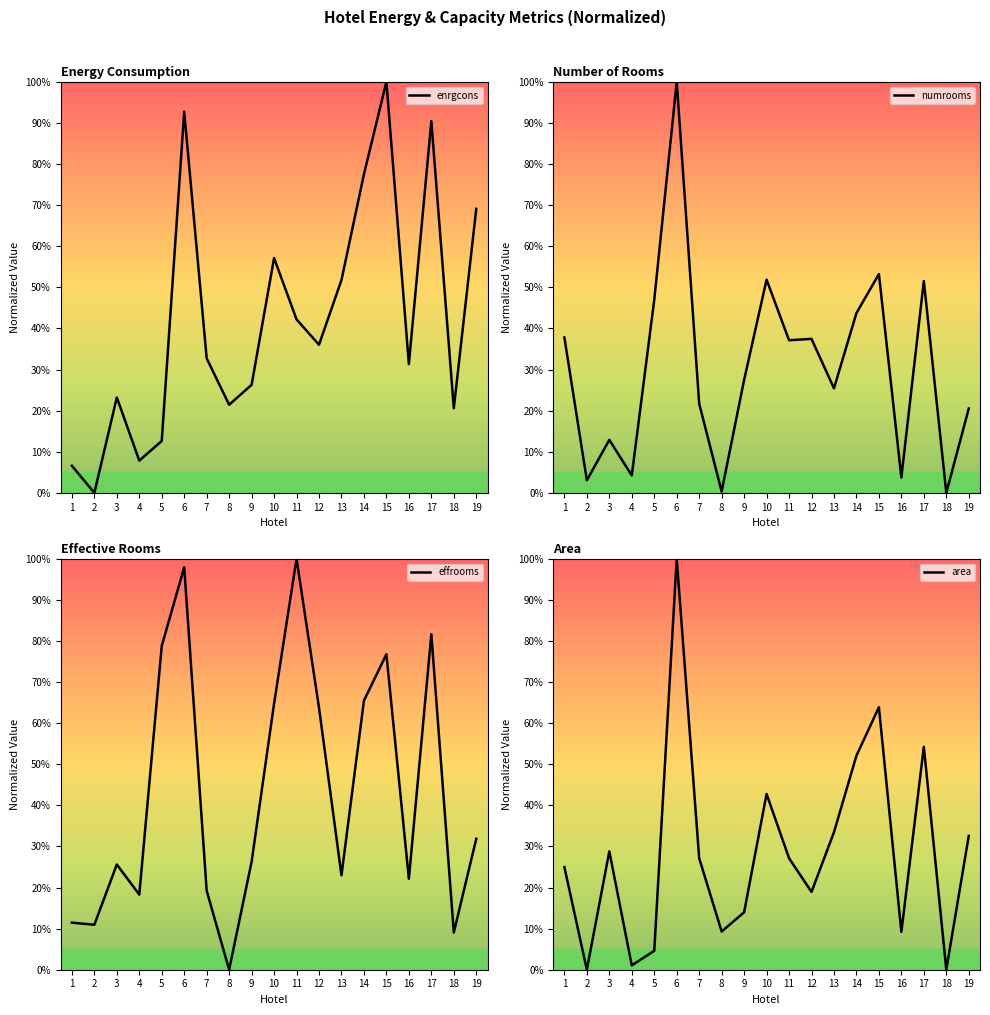

Rank the categories by enrgcons value from lowest to highest.

2, 1, 4, 5, 18, 8, 3, 9, 16, 7, 12, 11, 13, 10, 19, 14, 17, 6, 15